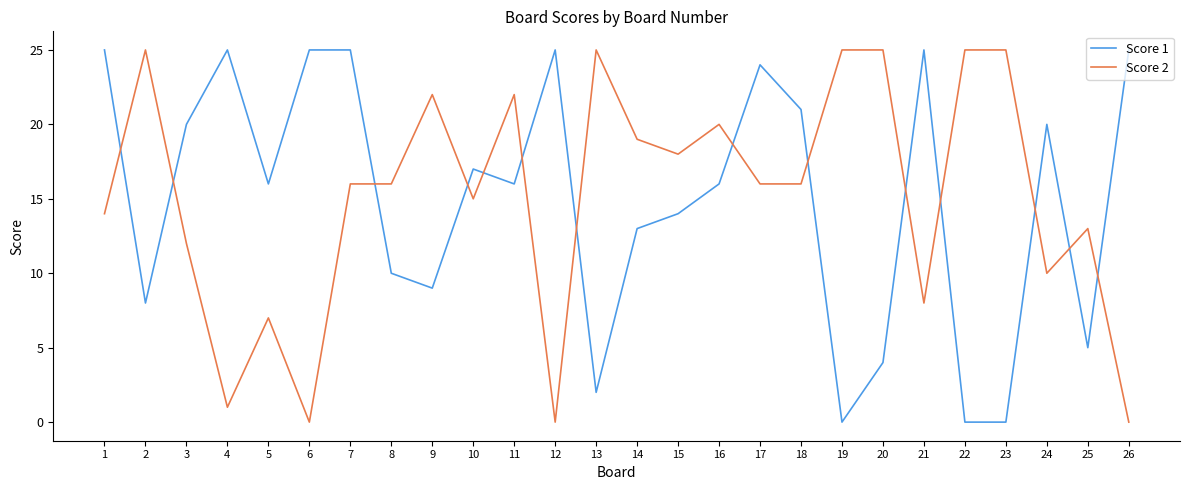

The value of Score 2 at 7 is 16. True or false?

True